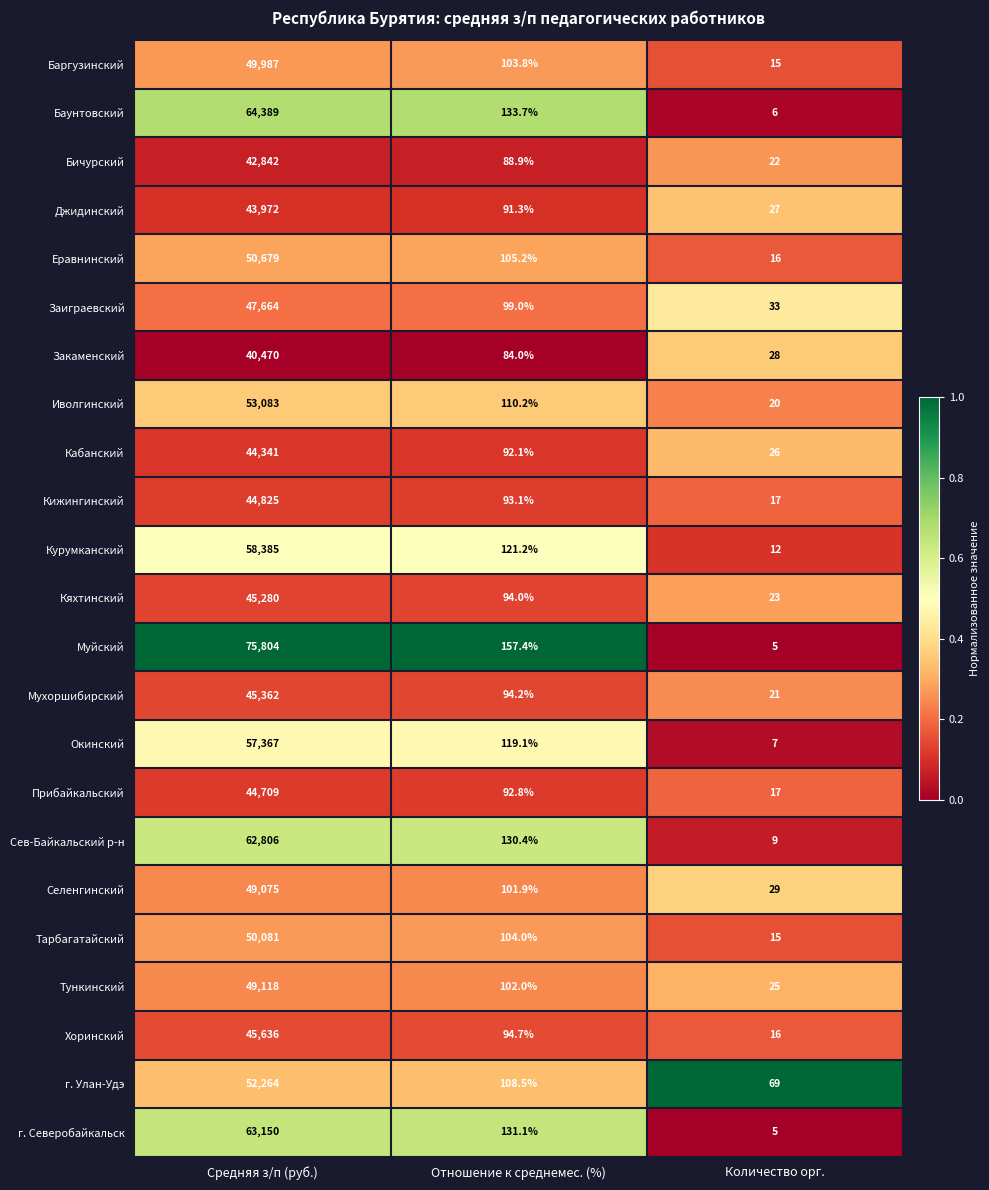

The value of Бичурский at Отношение к среднемес. (%) is 133.3. True or false?

False